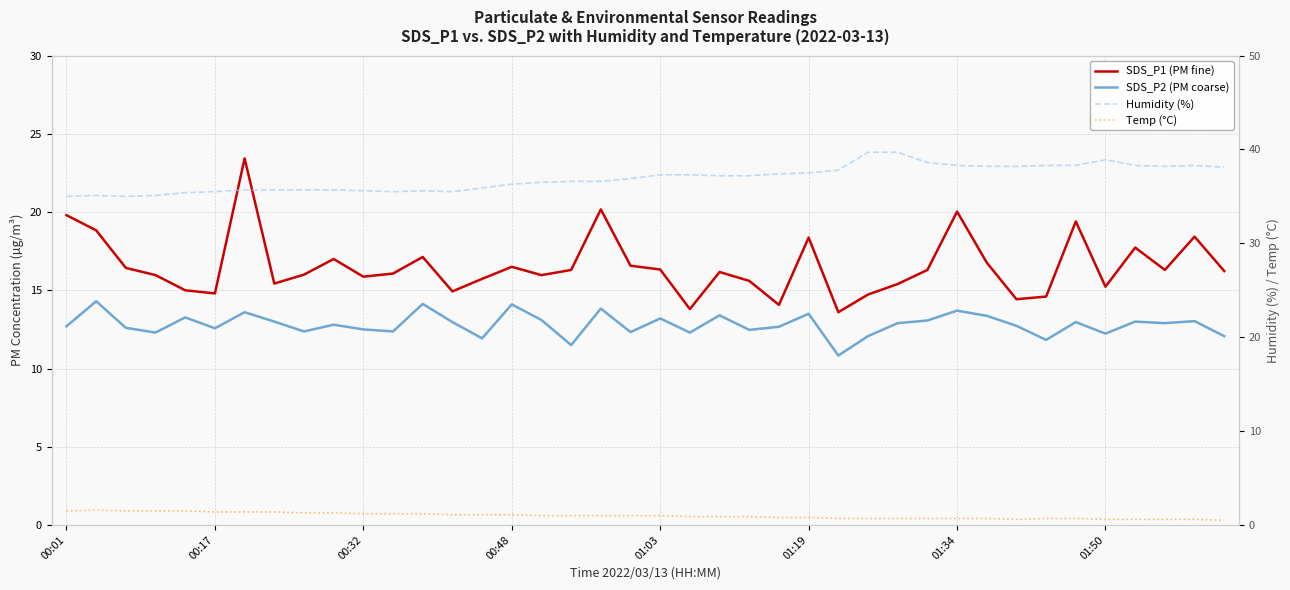

What is the difference between the maximum and minimum values in the SDS_P2 (PM coarse) series?

3.5